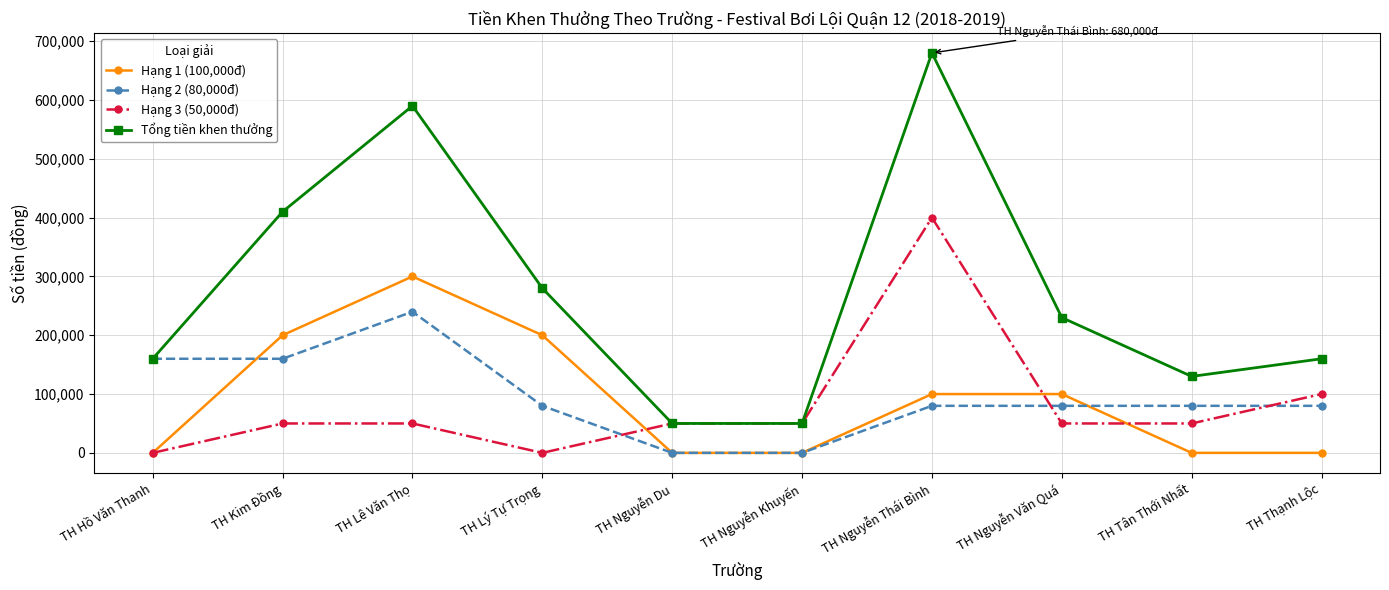

How many data points in Hạng 2 (80,000đ) are less than 80000?

2